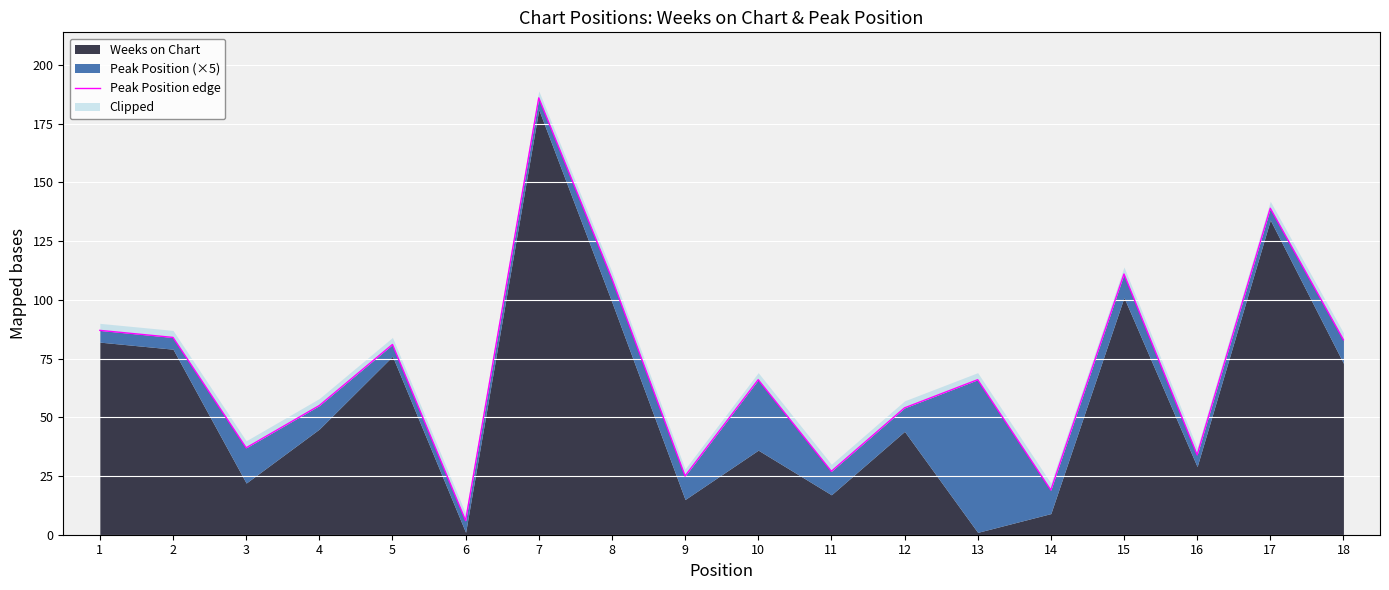

Reading left to right, extract all data points from this chart.

1=87	2=84	3=37	4=55	5=81	6=6	7=186	8=109	9=25	10=66	11=27	12=54	13=66	14=19	15=111	16=34	17=139	18=83